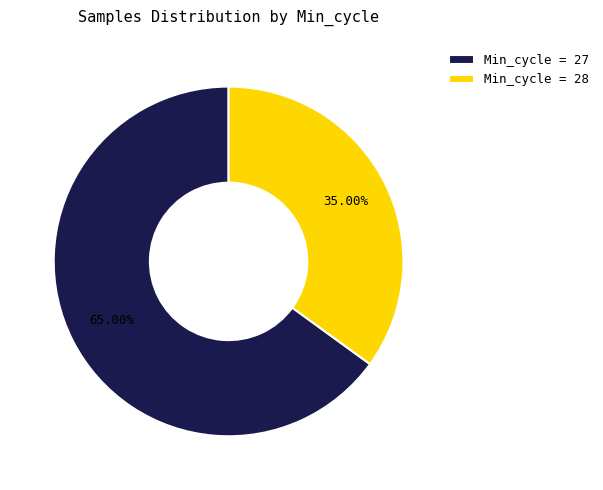

Which has a higher value, Min_cycle = 27 or Min_cycle = 28?

Min_cycle = 27